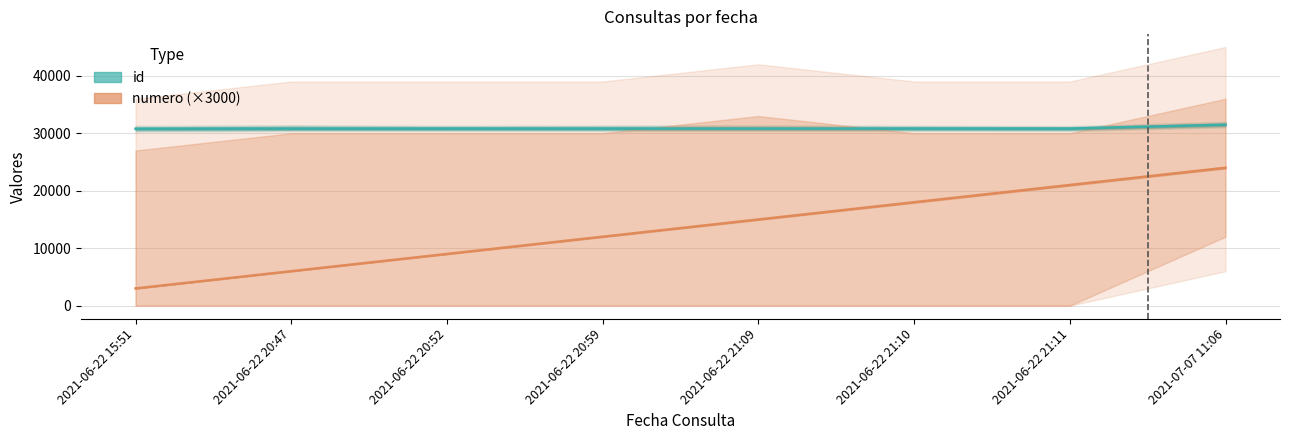

At how many categories does at least one series exceed 12076?

8